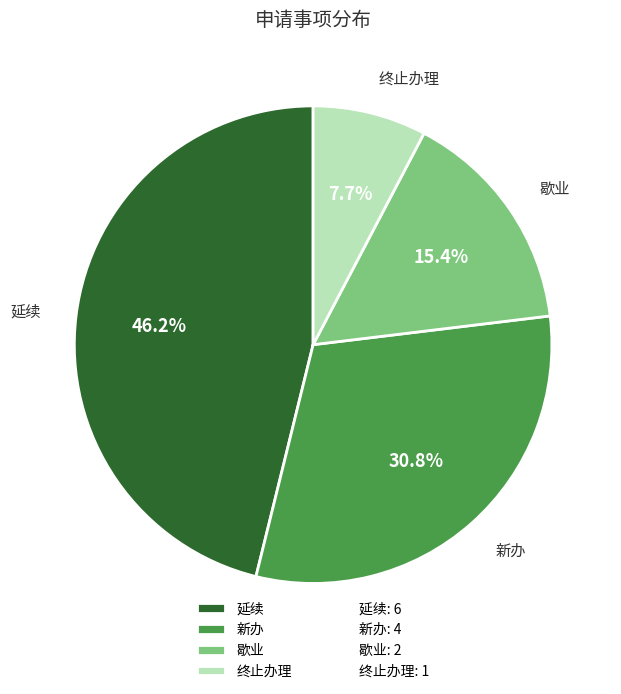

What percentage is NOT represented by 终止办理?

92.3%